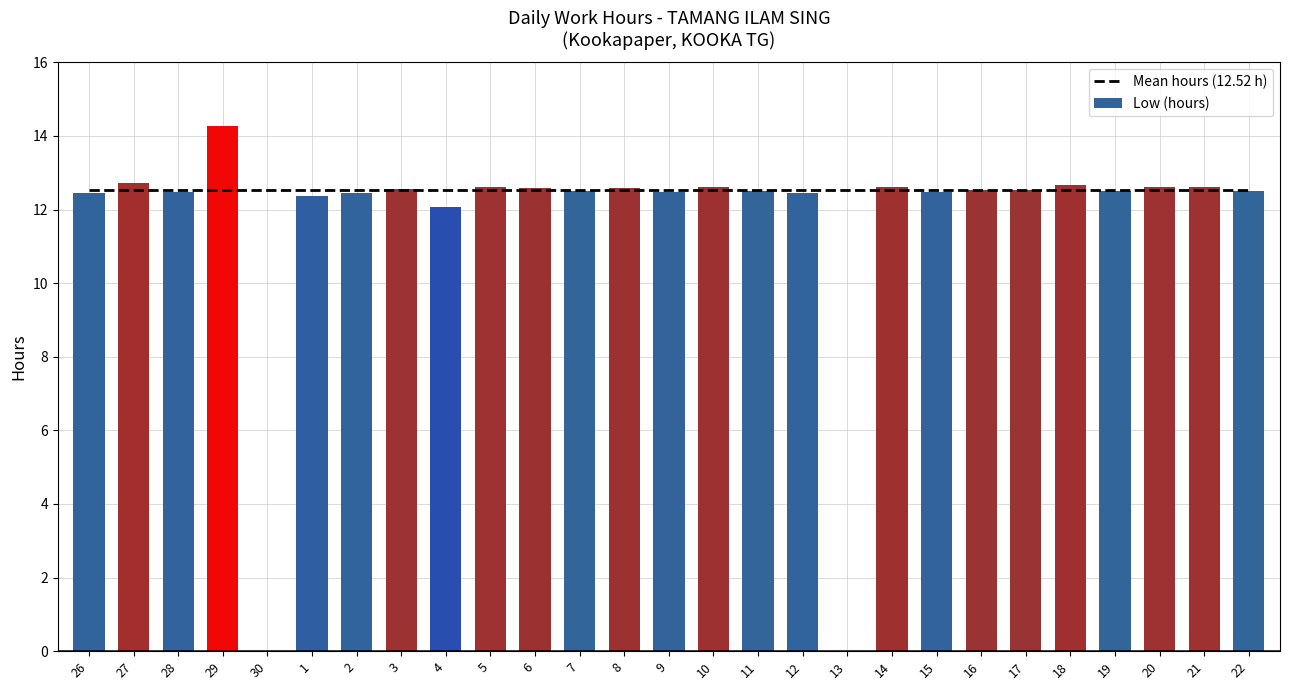

What is the average value of the Mean hours (12.52 h) series?

12.5